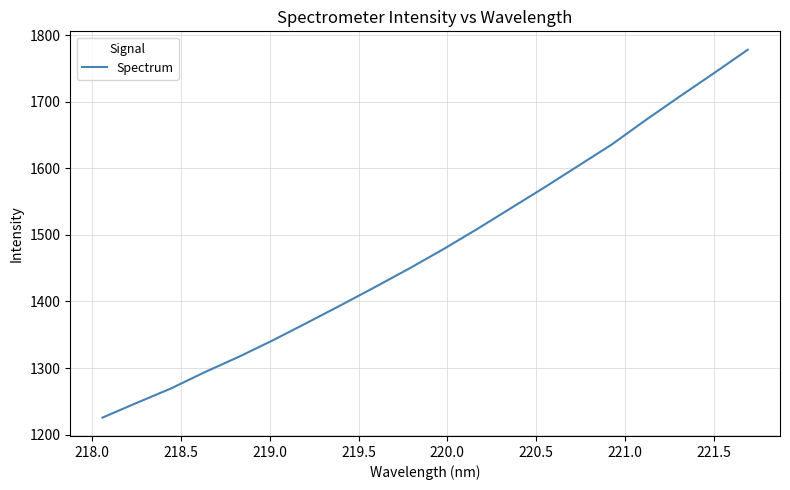

Does the chart have visible grid lines?

Yes